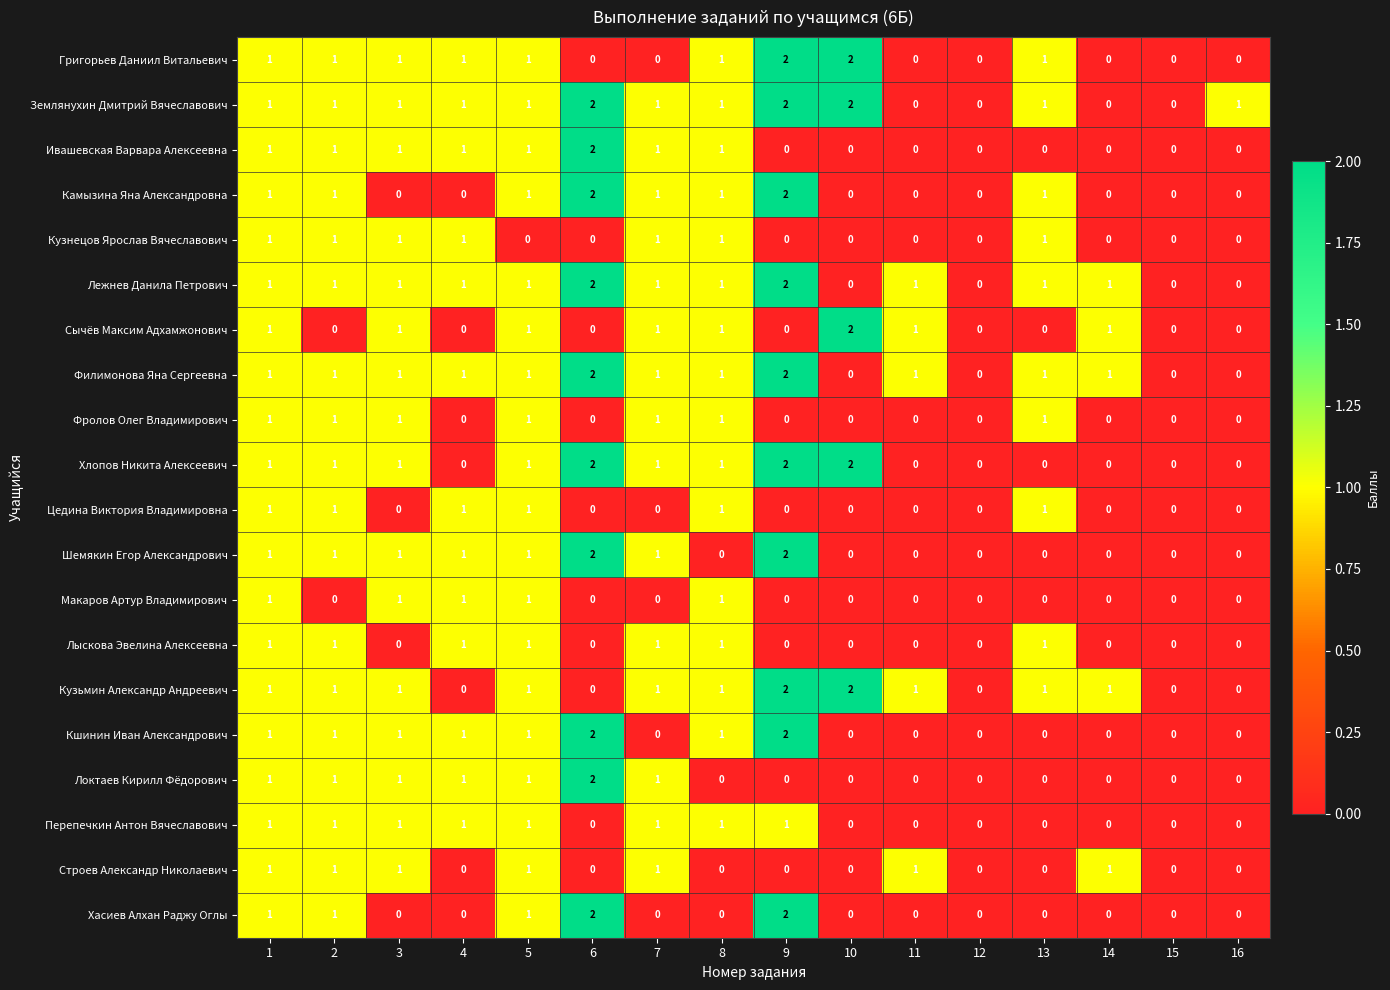

Count the Цедина Виктория Владимировна values in the range 0 to 1.

16